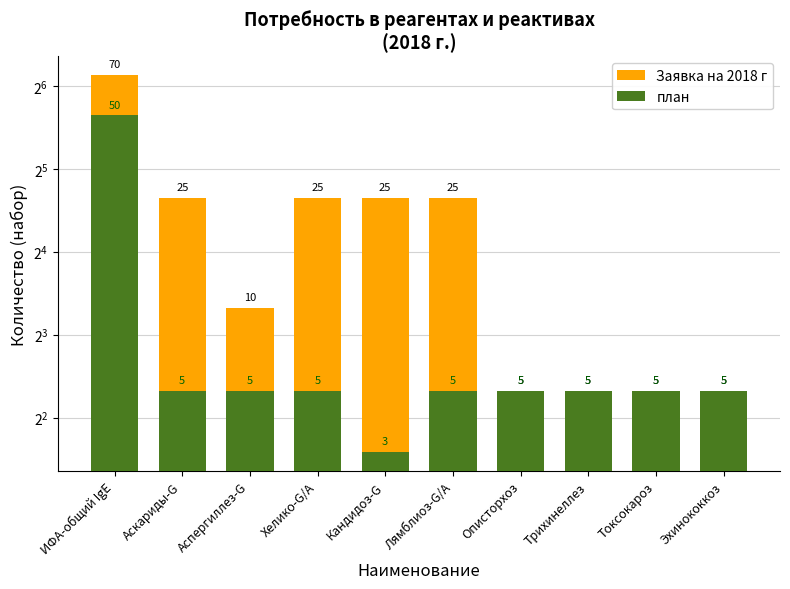

What are all the series names shown in the legend?

Заявка на 2018 г, план